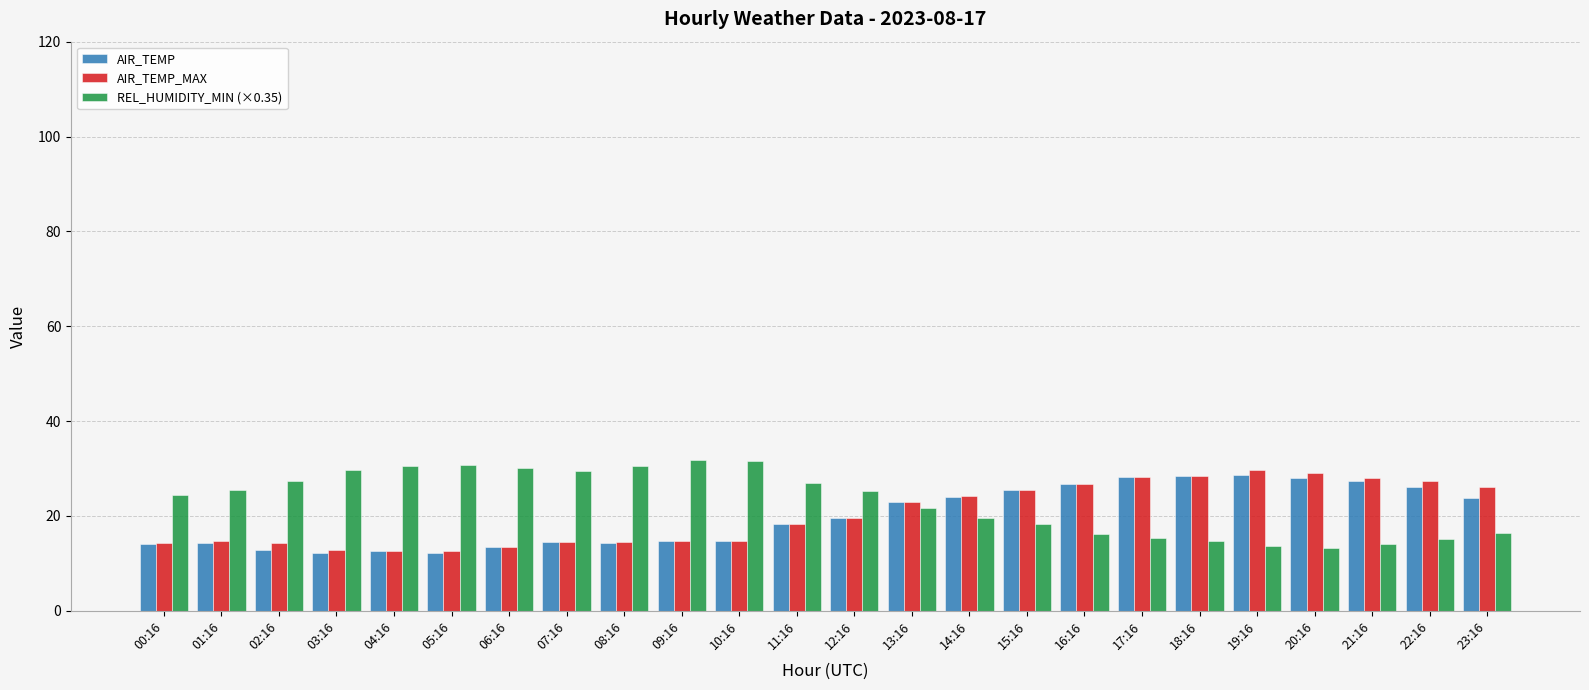

What is the lowest value of the AIR_TEMP series?

12.1